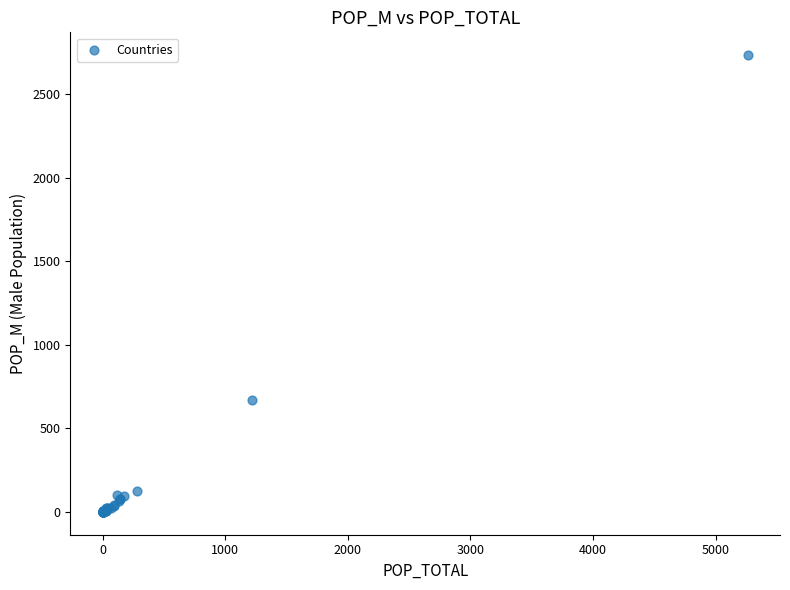

What Y value in the scatter plot is closest to 1367?

669